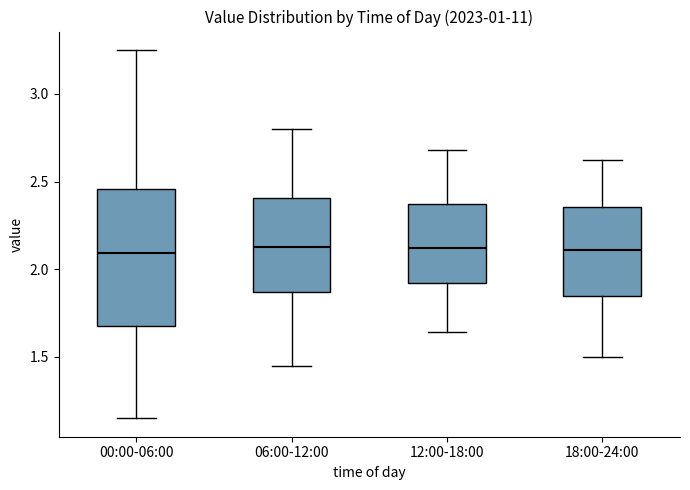

Where does the median line of the box for 00:00-06:00 sit on the y-axis? The values are not printed on the chart, so give them approximately, as read against the axis.

2.10